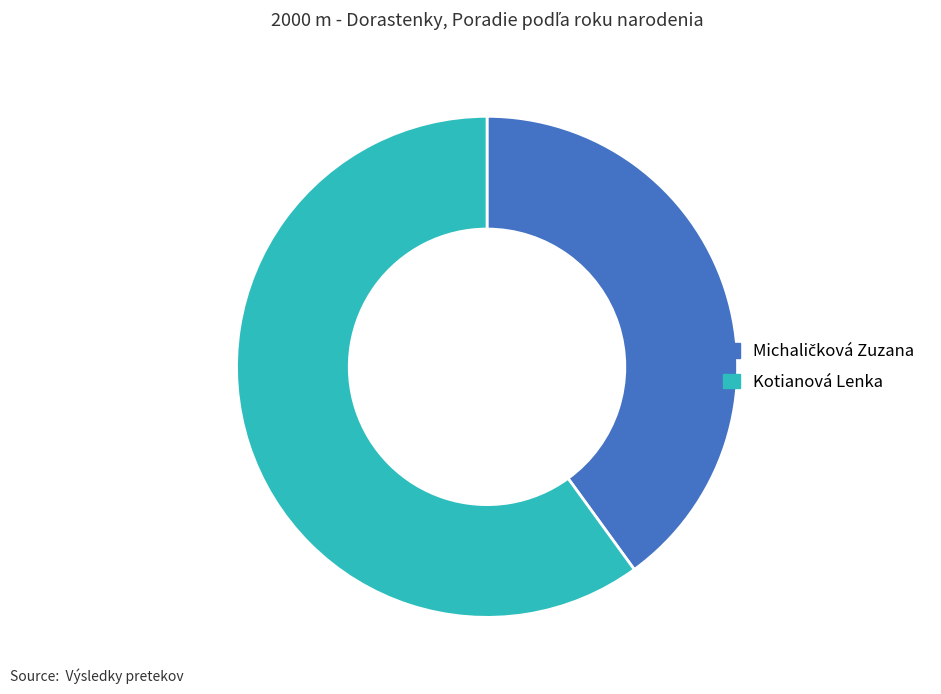

True or false: Kotianová Lenka accounts for 60% of the total.

True